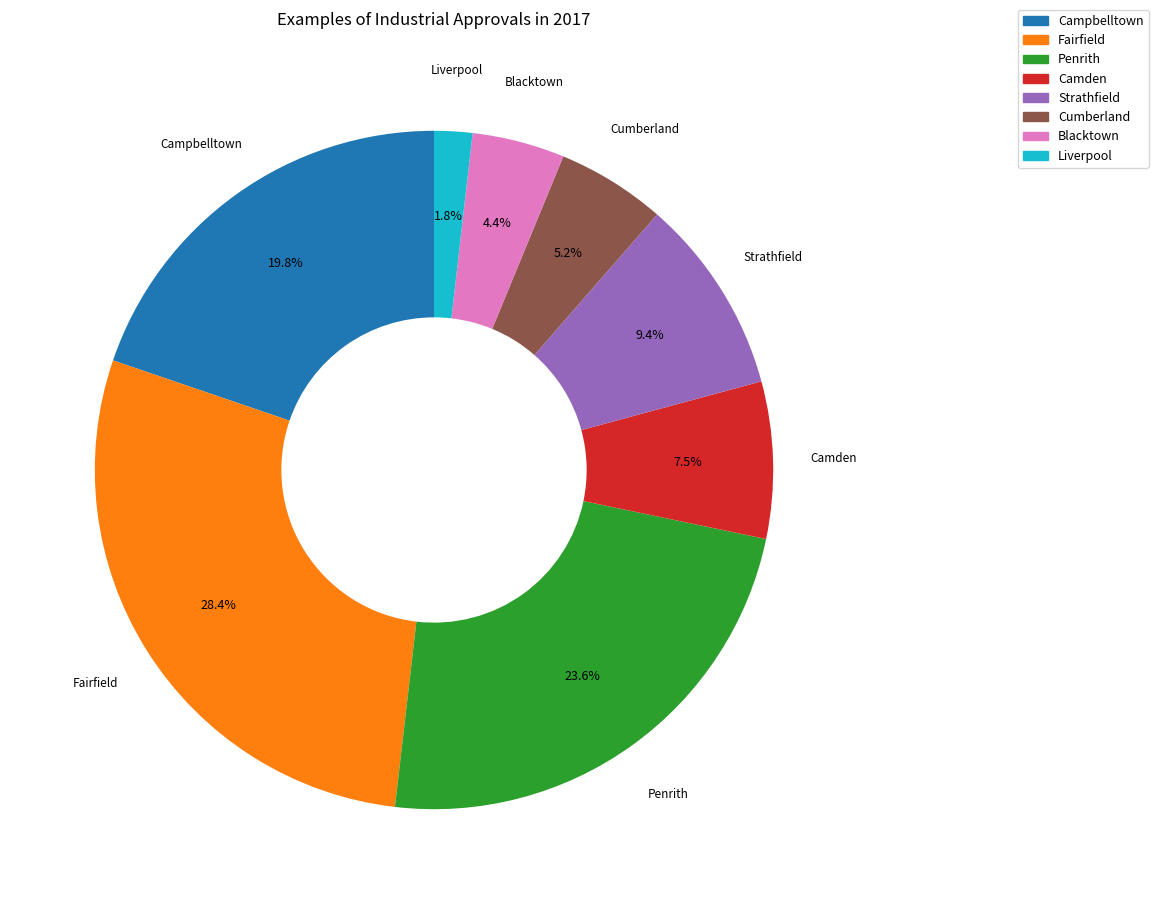

Is there any slice that represents more than half of the pie?

No